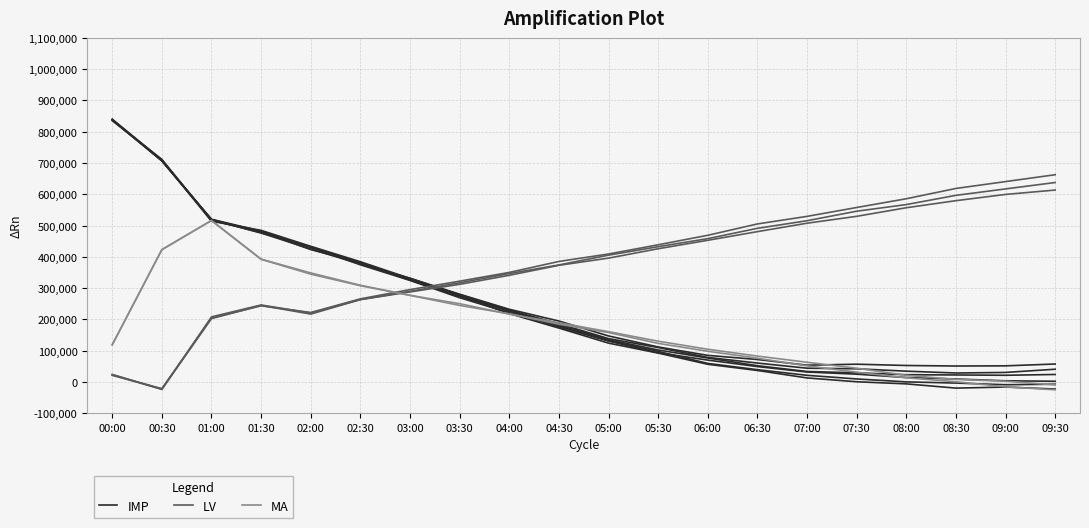

What position from the left is 07:00?

15